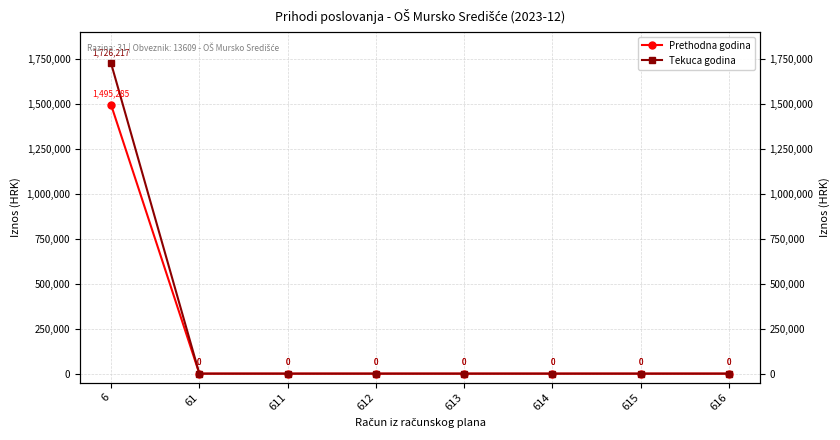

Which series has the largest total across all categories?

Tekuca godina